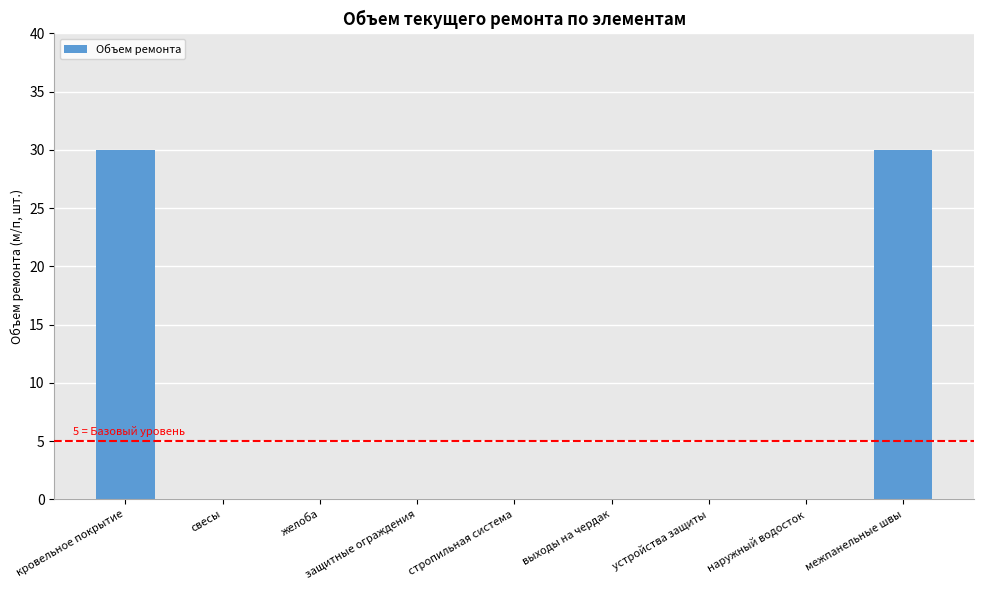

Is it true that the value at выходы на чердак is 21?

False